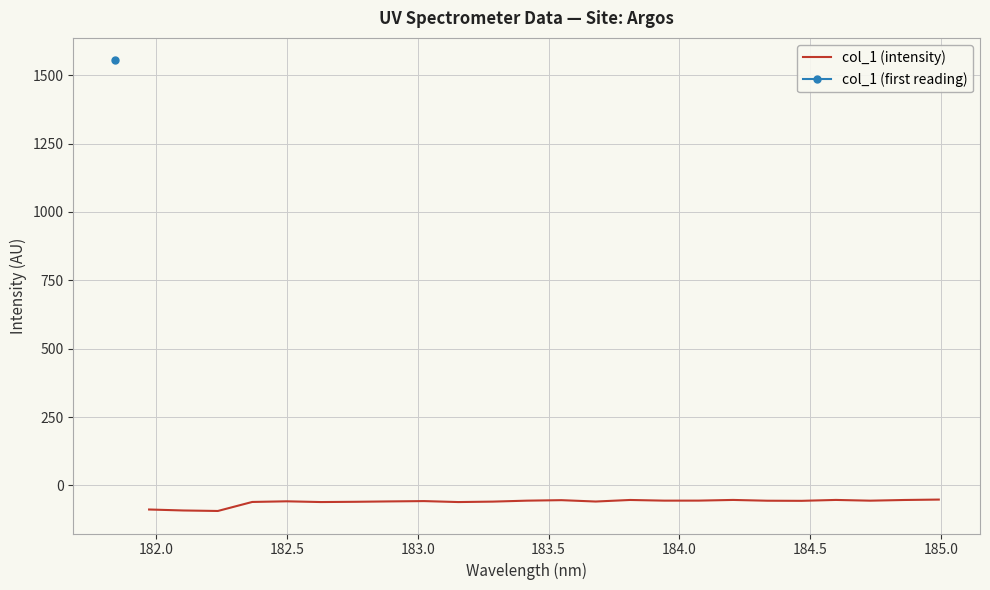

What is the minimum value shown in the chart?

-93.6